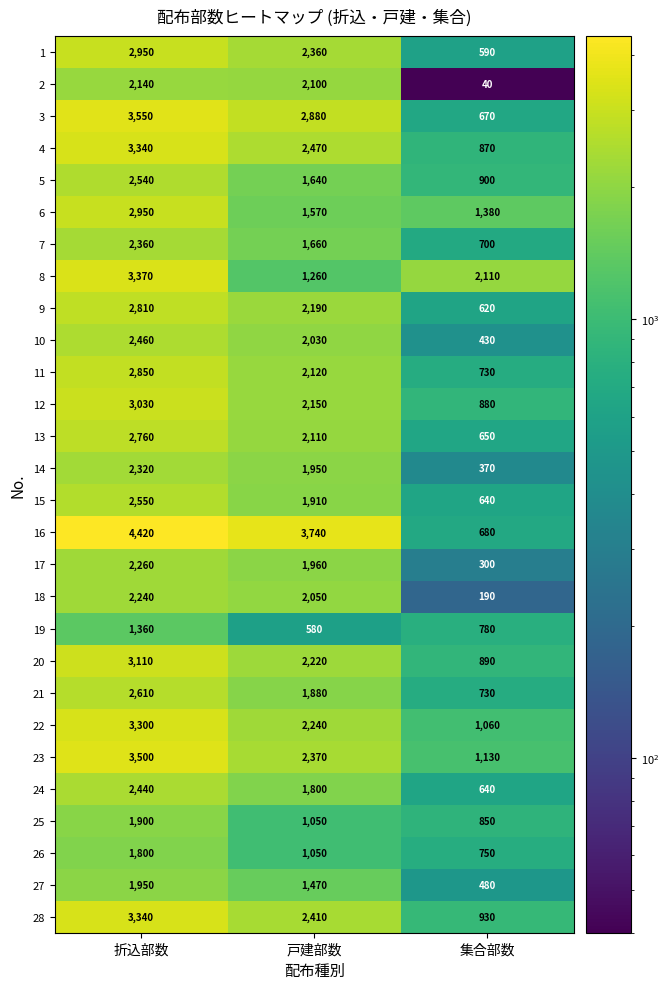

At which category does the chart reach its peak across all series?

折込部数